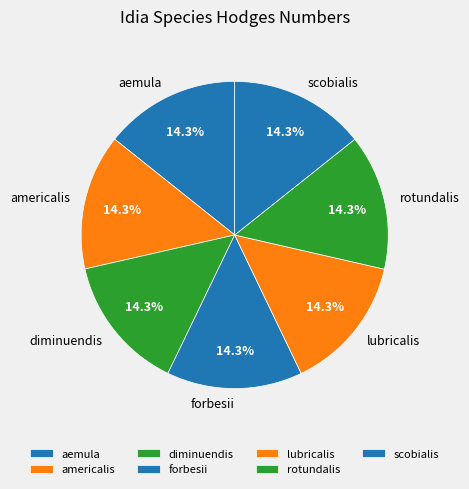

What is the ratio of the value at forbesii to the value at lubricalis?

1.0